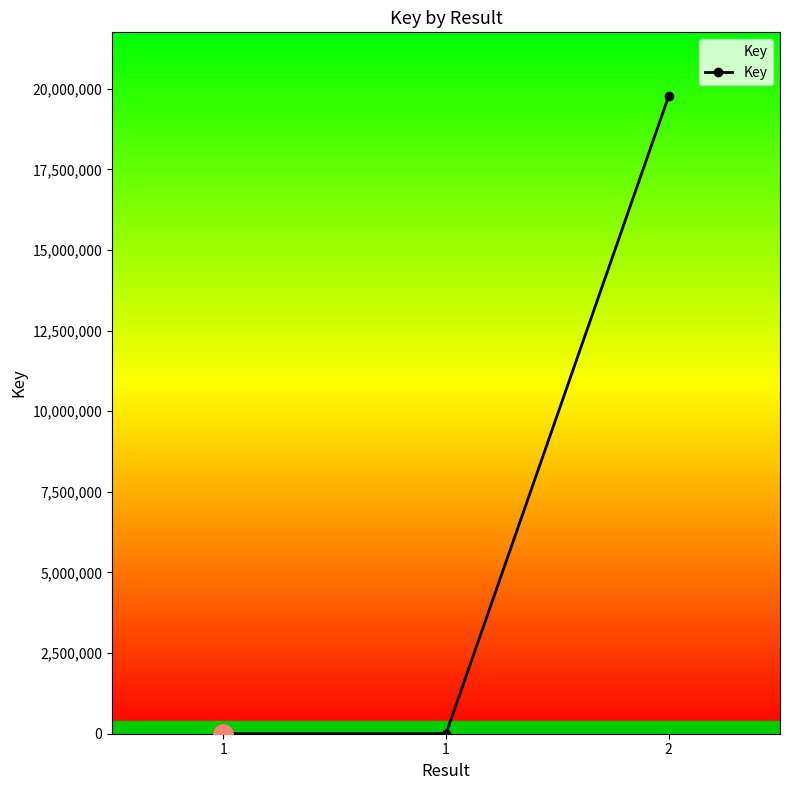

Rank the categories by value from highest to lowest.

2, 1, 1